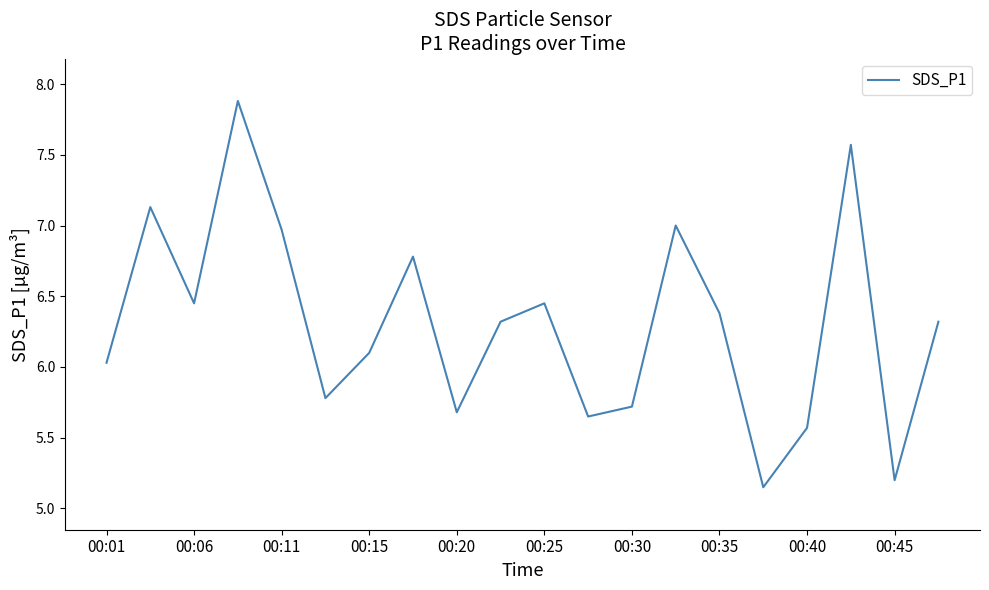

What is the difference between the maximum and minimum values?

2.7